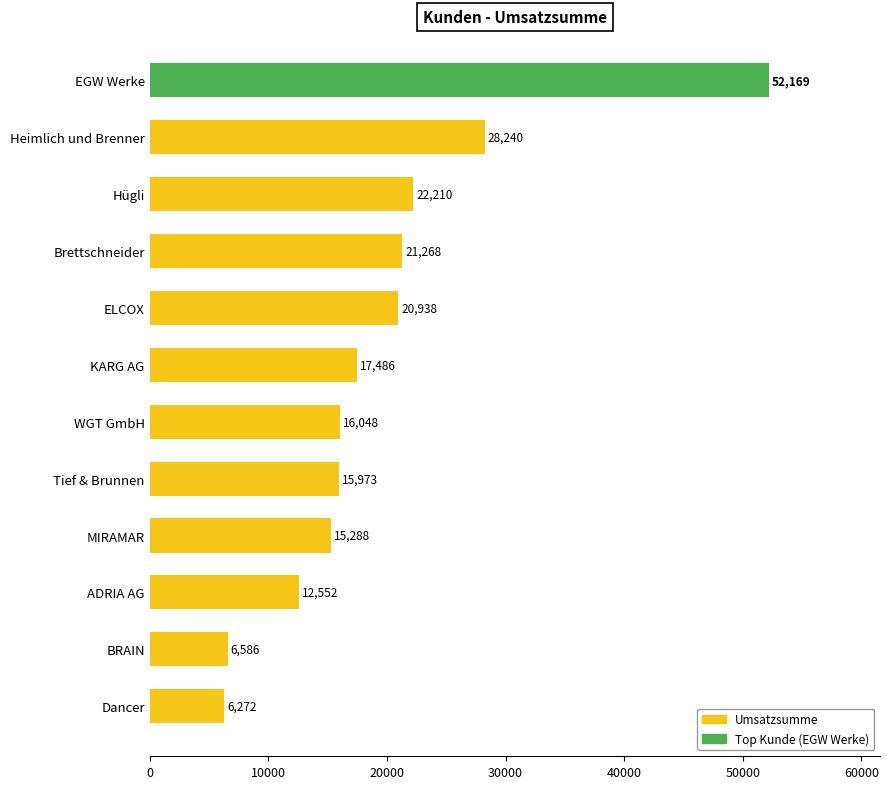

Approximately how many times larger is the value at EGW Werke compared to MIRAMAR?

3.4